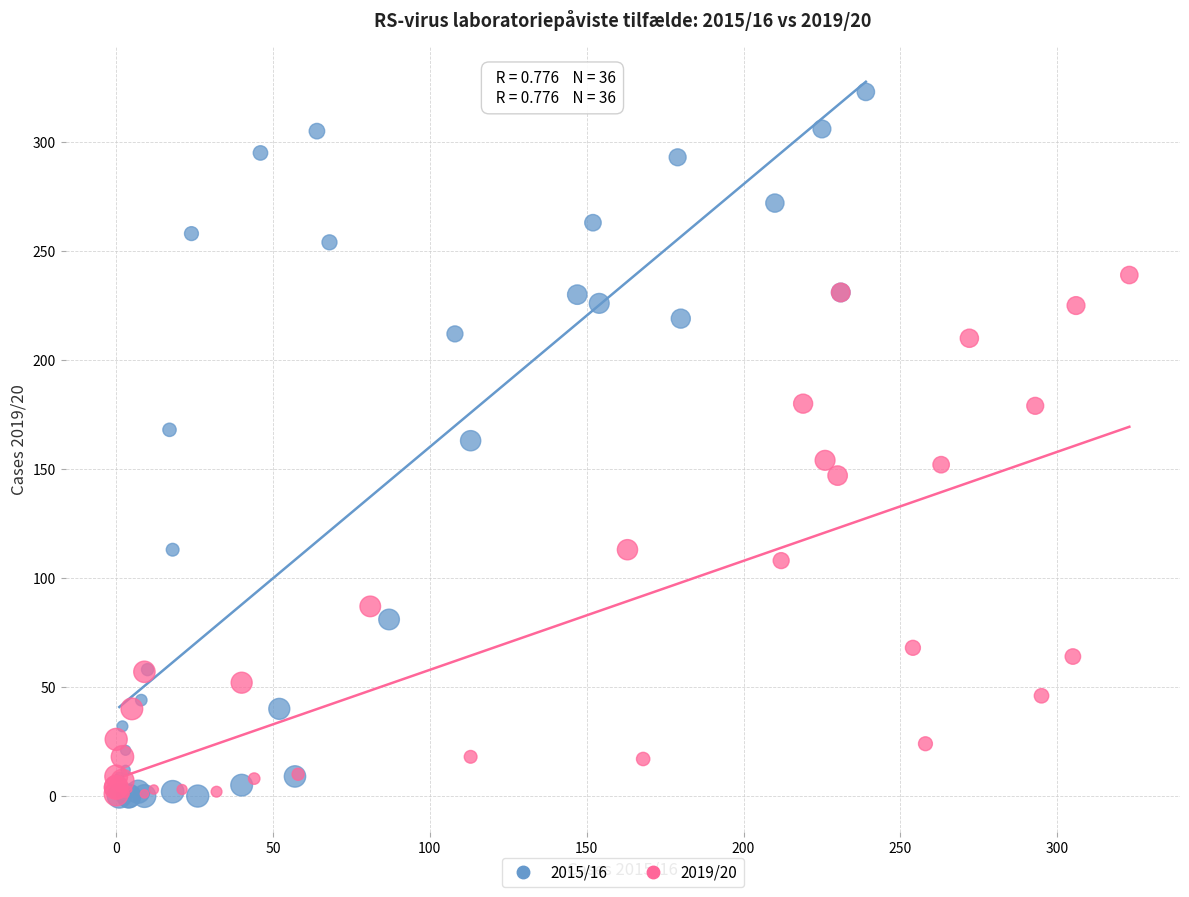

Which series reaches the maximum Y coordinate?

2015/16